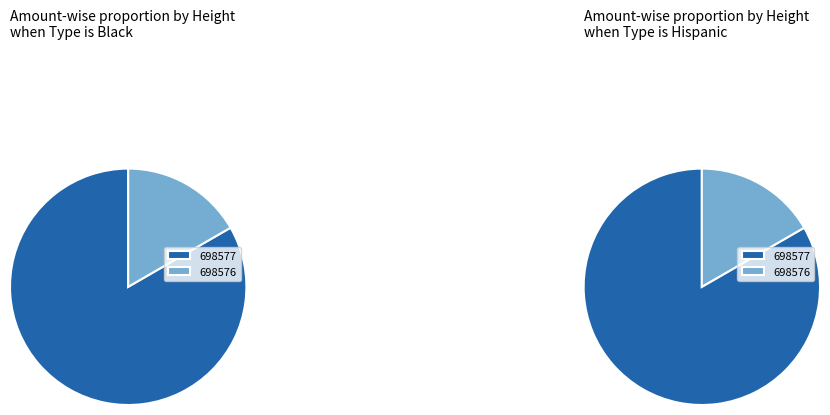

To the nearest percent, what is the average slice percentage?

50%